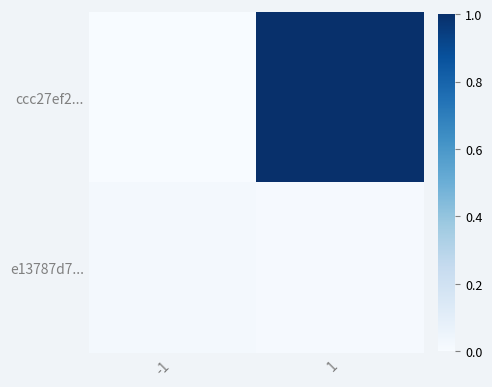

List the series in order of their peak value, highest first.

ccc27ef2..., e13787d7...